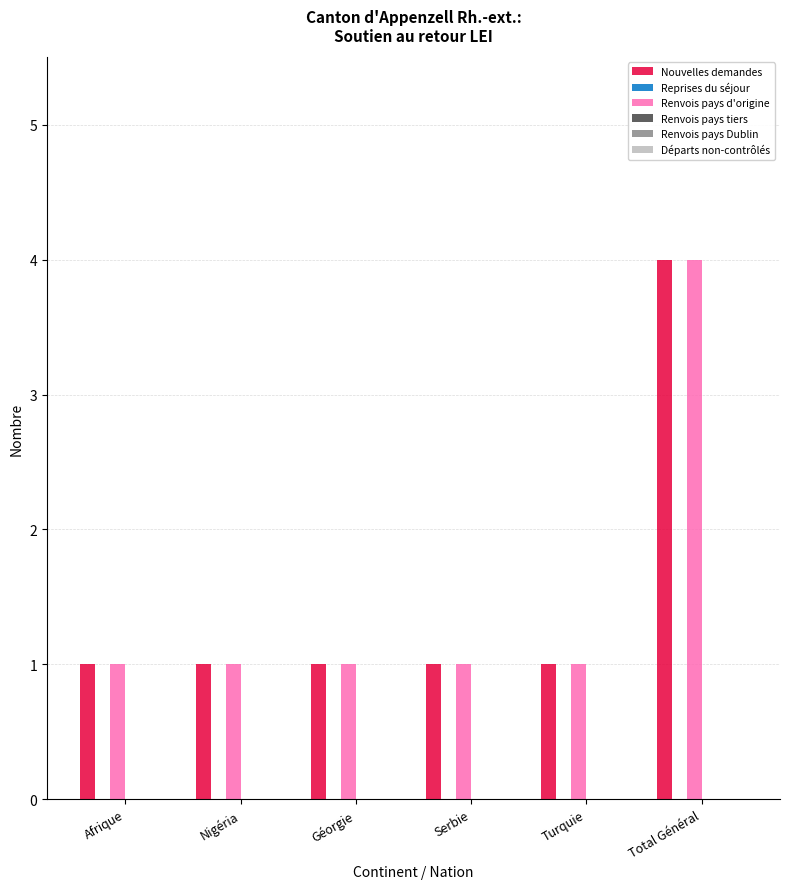

How many bars are there in each group?

2